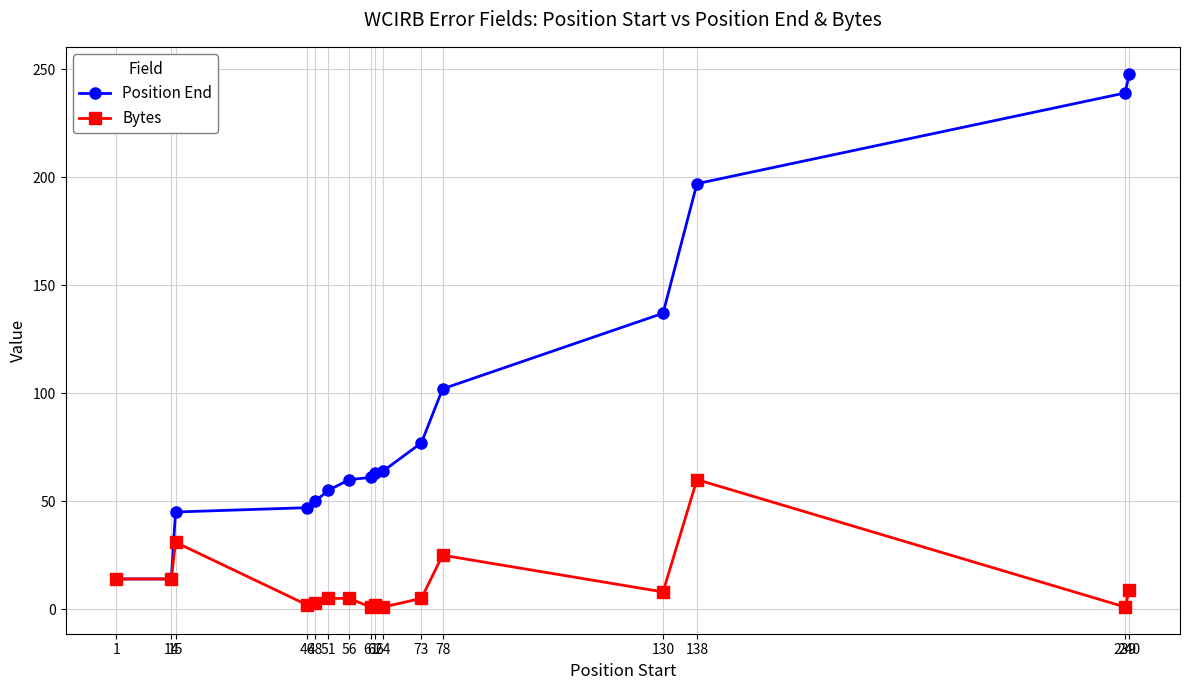

Which series has the largest total across all categories?

Position End